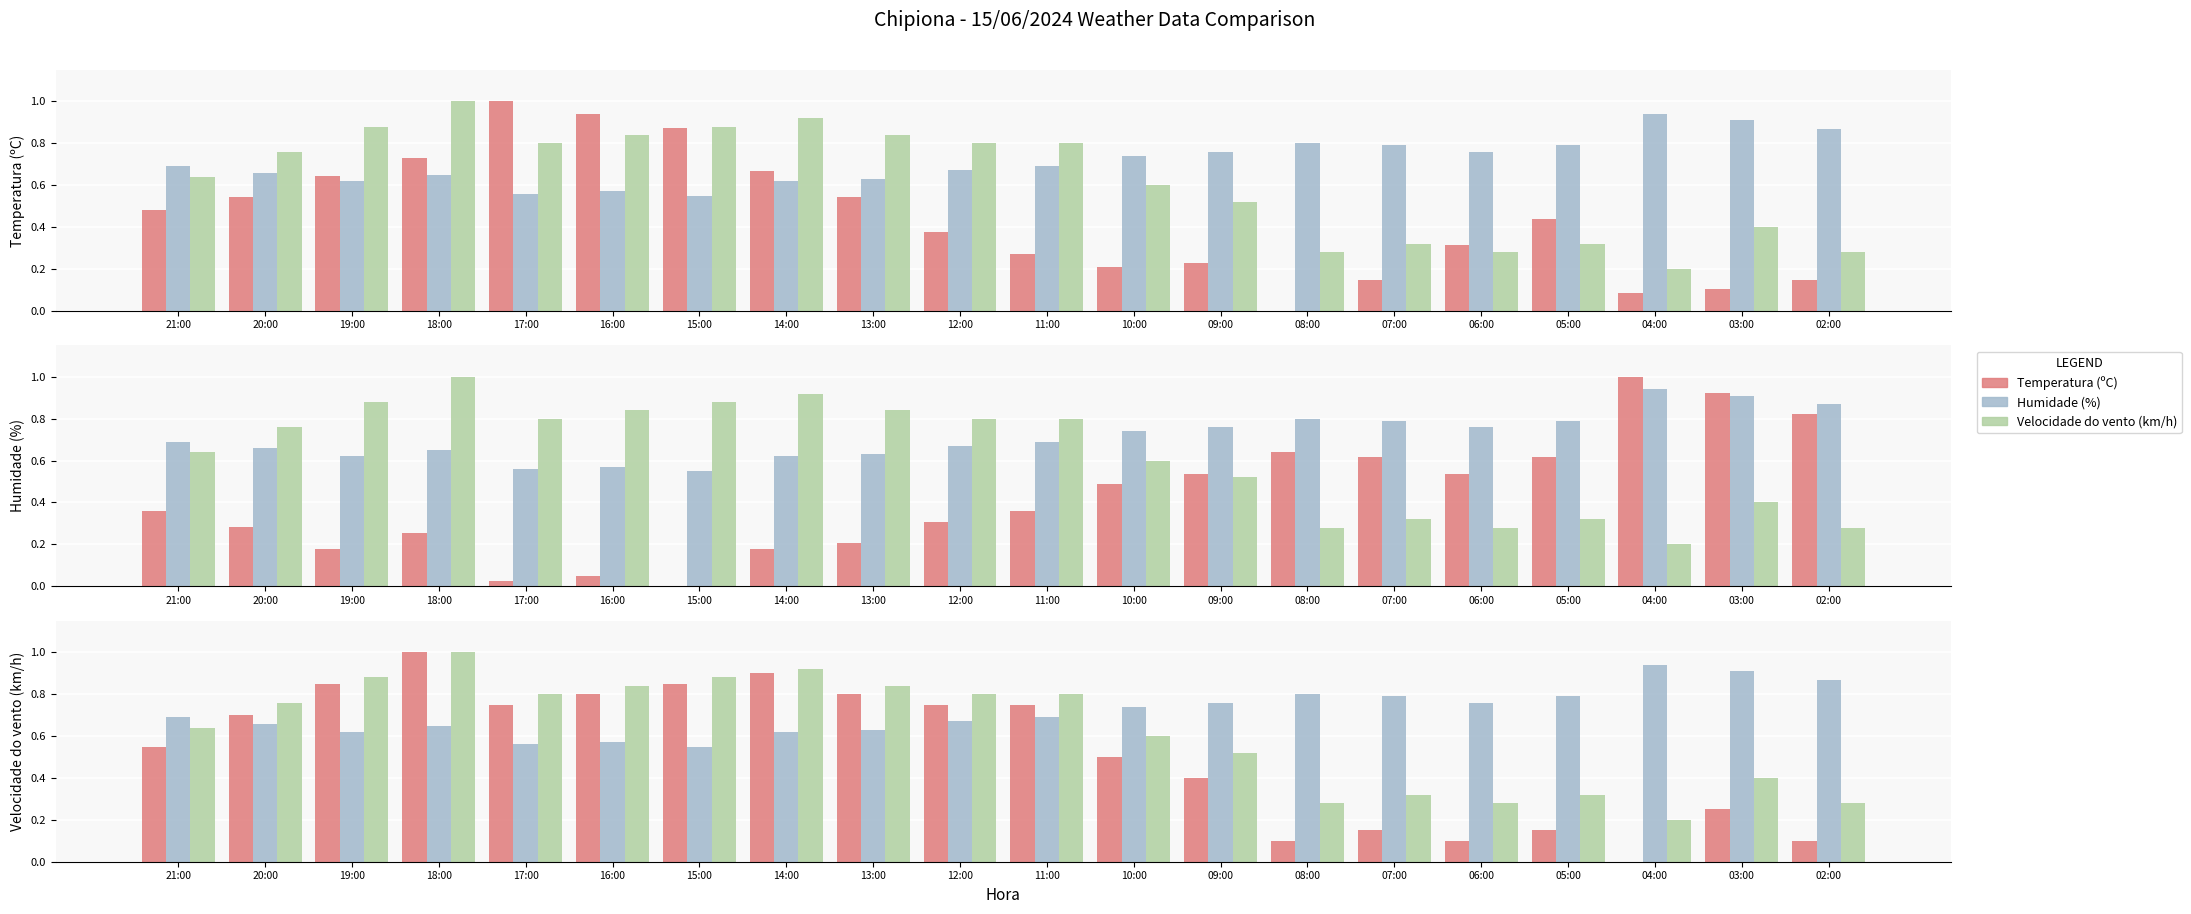

Reading left to right, what are all the values shown in this chart?

Temperatura (ºC): 0.6	0.7	0.8	1.0	0.8	0.8	0.8	0.9	0.8	0.8	0.8	0.5	0.4	0.1	0.1	0.1	0.1	0.0	0.2	0.1
Humidade (%): 0.7	0.7	0.6	0.7	0.6	0.6	0.6	0.6	0.6	0.7	0.7	0.7	0.8	0.8	0.8	0.8	0.8	0.9	0.9	0.9
Velocidade do vento (km/h): 0.6	0.8	0.9	1.0	0.8	0.8	0.9	0.9	0.8	0.8	0.8	0.6	0.5	0.3	0.3	0.3	0.3	0.2	0.4	0.3